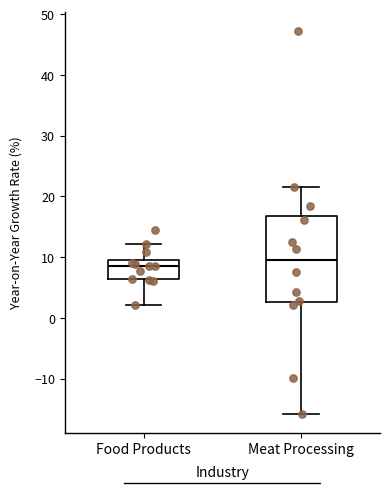

Where is the upper edge of the box for Food Products on the y-axis? The values are not printed on the chart, so give them approximately, as read against the axis.

9